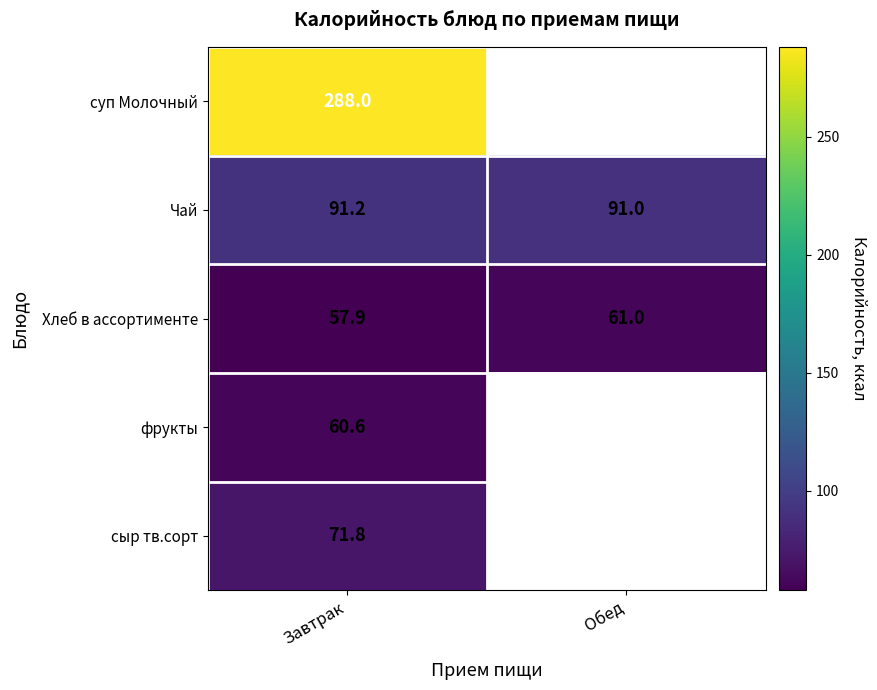

True or false: суп Молочный has a value of 517.3 at Завтрак.

False